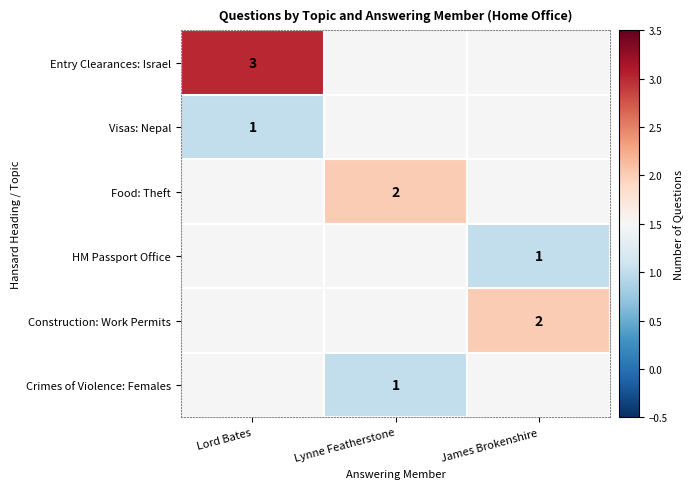

Is it true that Crimes of Violence: Females equals 1 at Lynne Featherstone?

True